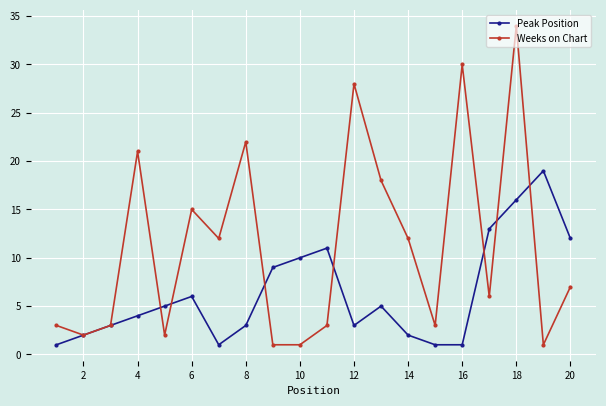

What is the greatest value displayed?

34